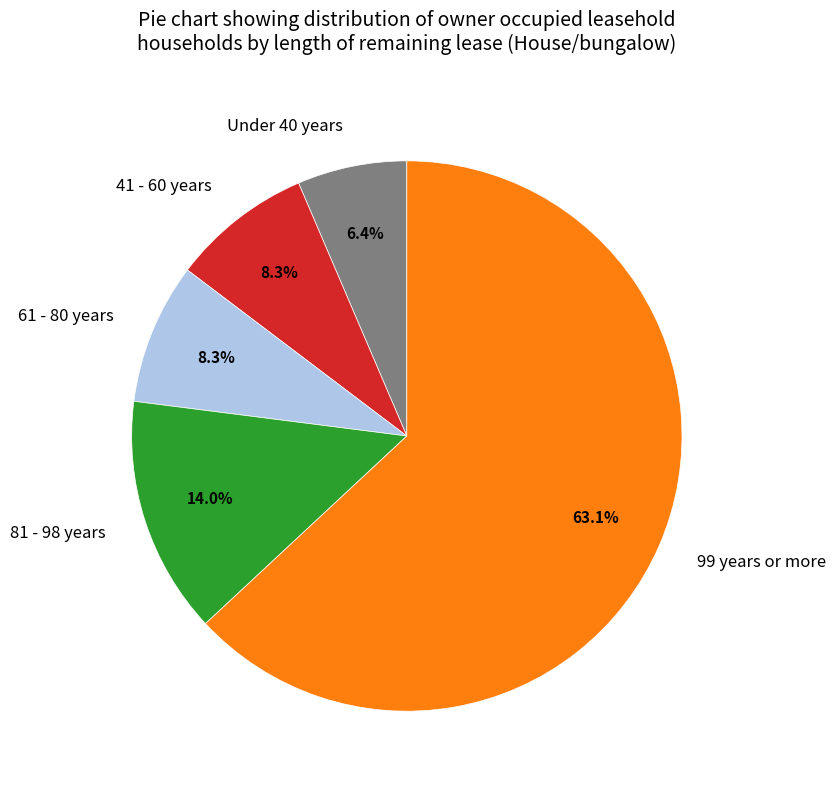

Which slice is the largest?

99 years or more